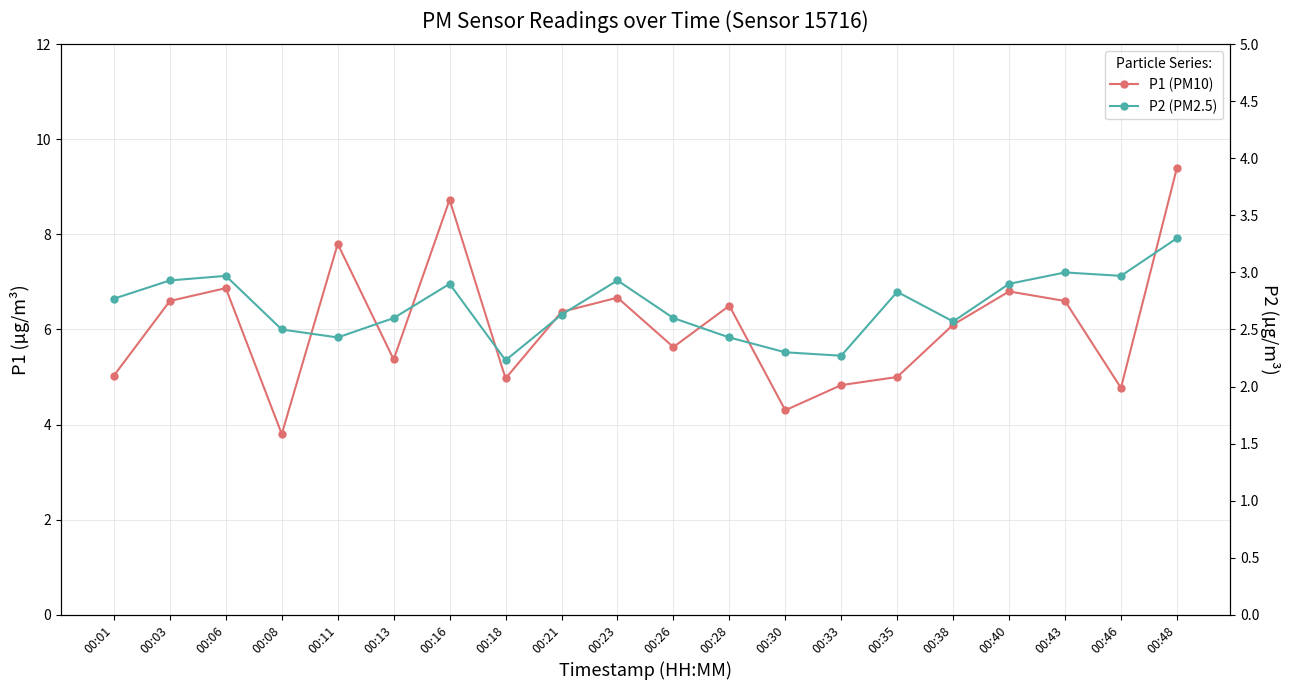

Is the value of P2 (PM2.5) at 00:26 greater than the value of P1 (PM10) at 00:01?

No